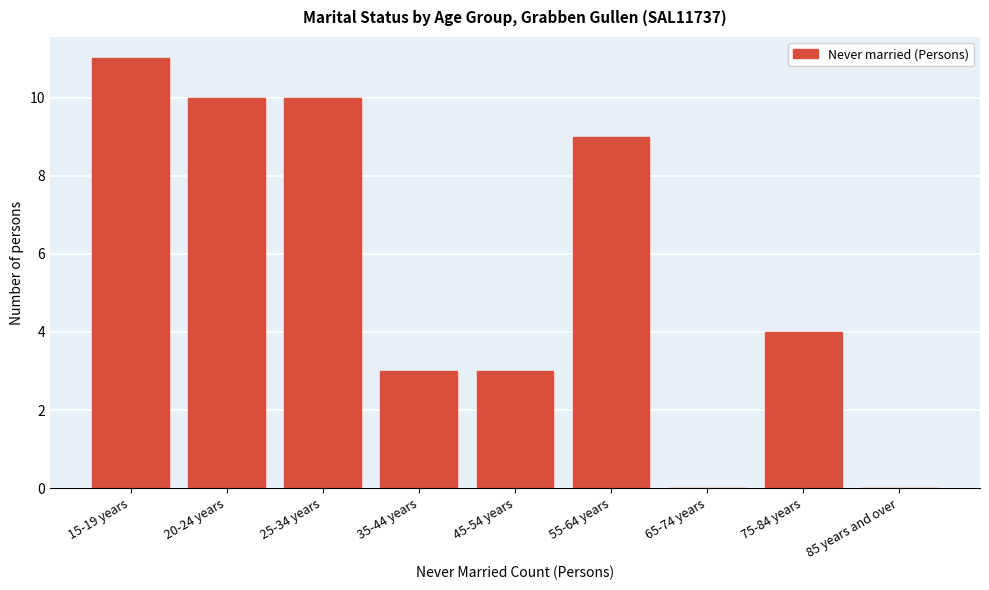

Reading left to right, extract all data points from this chart.

15-19 years=11	20-24 years=10	25-34 years=10	35-44 years=3	45-54 years=3	55-64 years=9	65-74 years=0	75-84 years=4	85 years and over=0